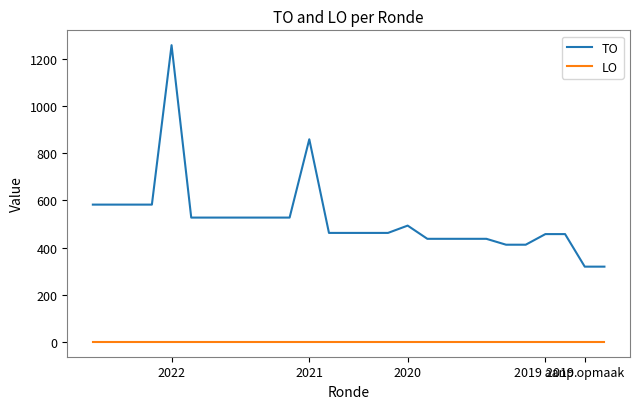

What is the average value of the TO series?

521